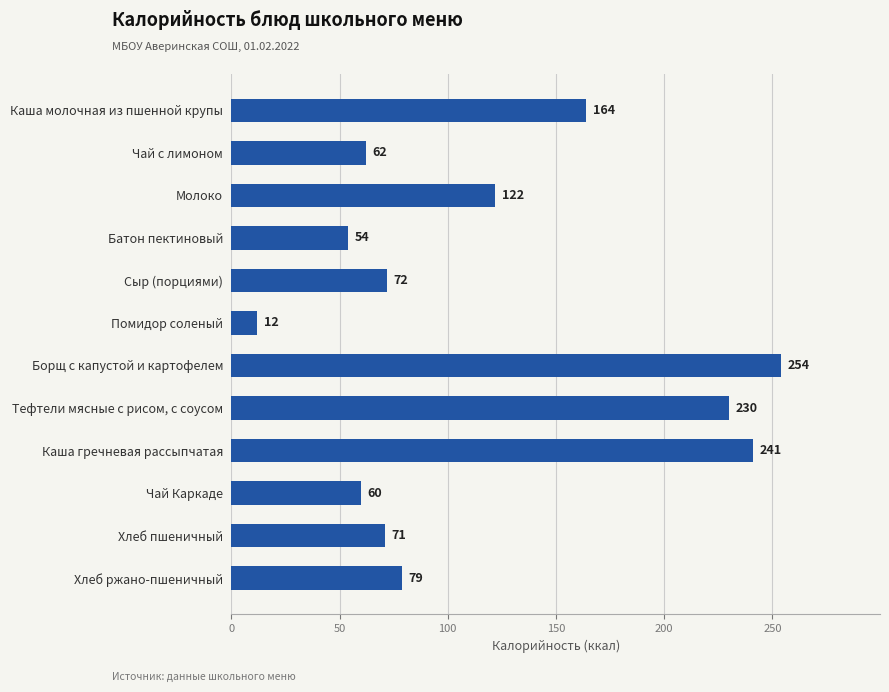

What is the difference between the values at Чай с лимоном and Батон пектиновый?

8